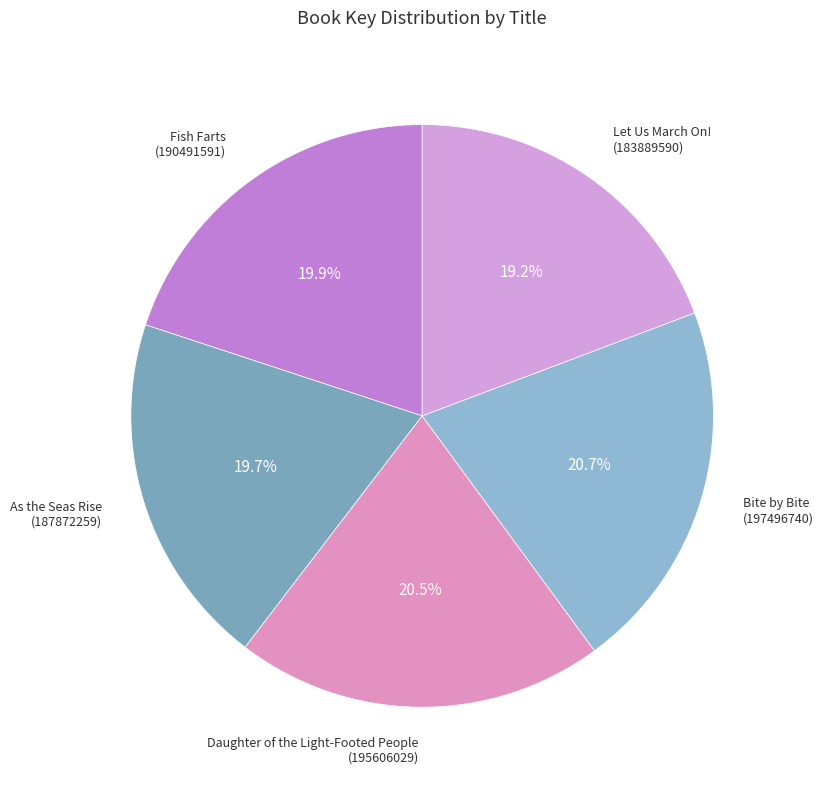

Between Daughter of the Light-Footed People and Let Us March On!, which is larger?

Daughter of the Light-Footed People